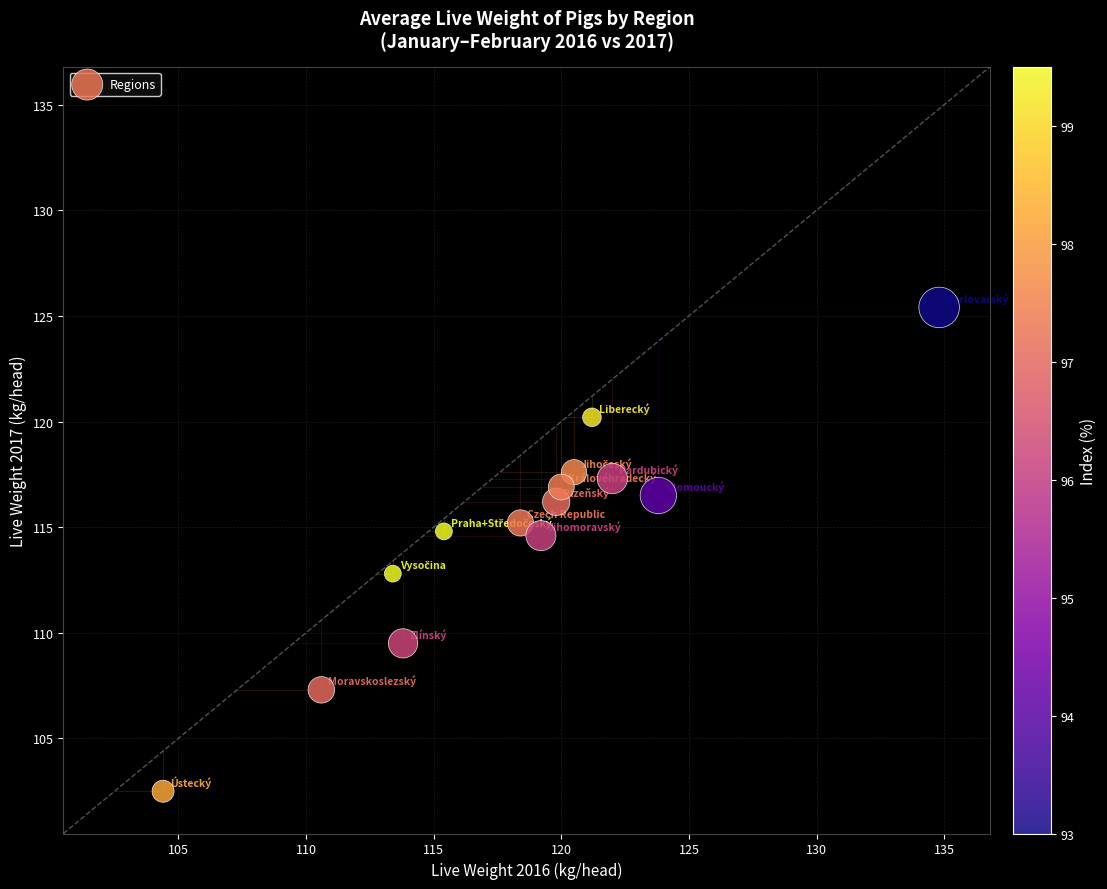

What is the range of Y values (max minus min)?

22.9